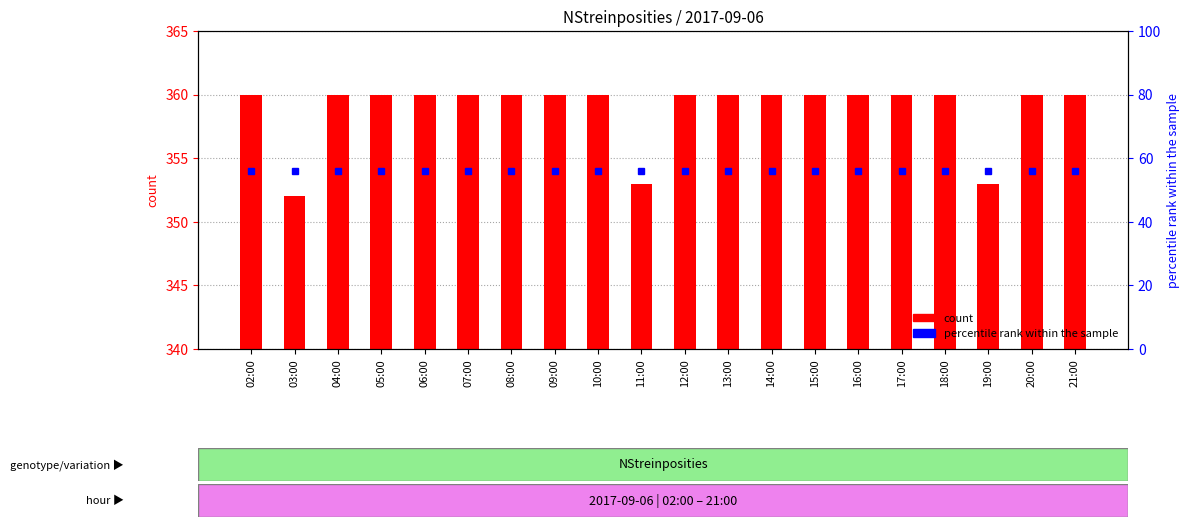

How many data points does each series have?

20